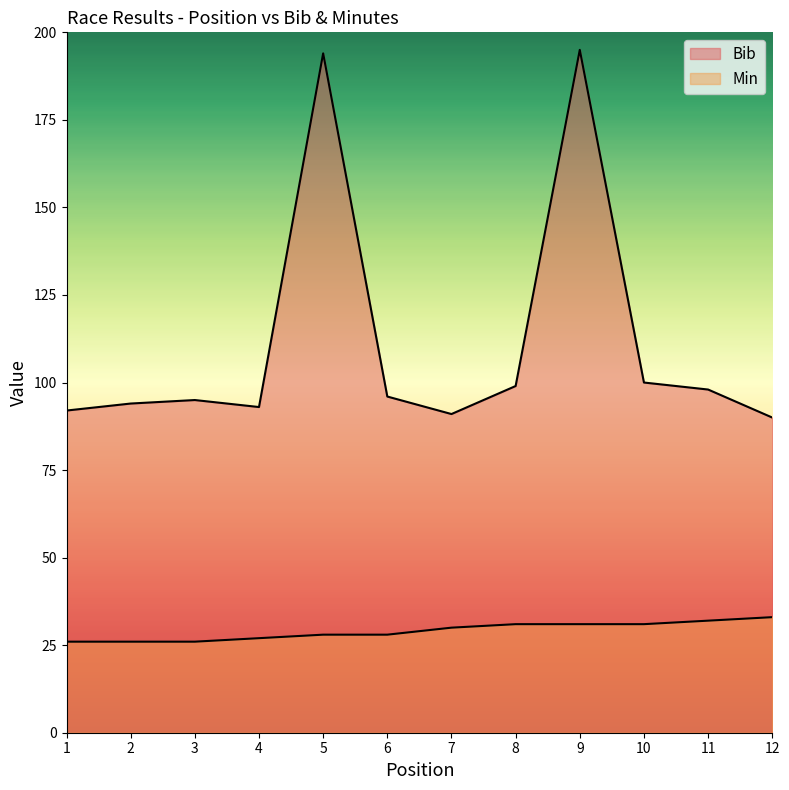

Where is Bib nearest to the value 142?

10